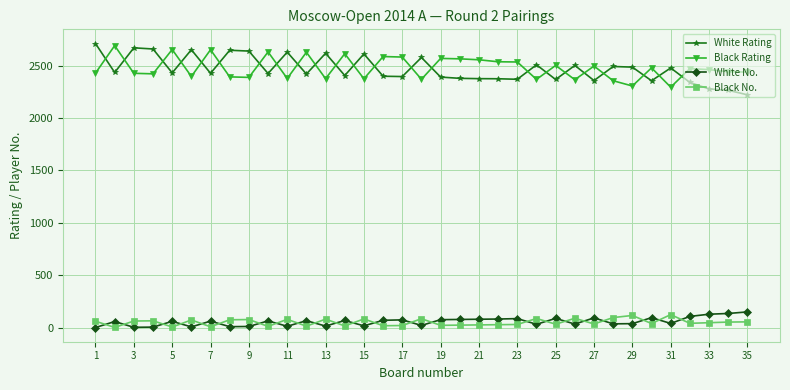

What is the difference between the second highest and minimum values in the Black Rating series?

359